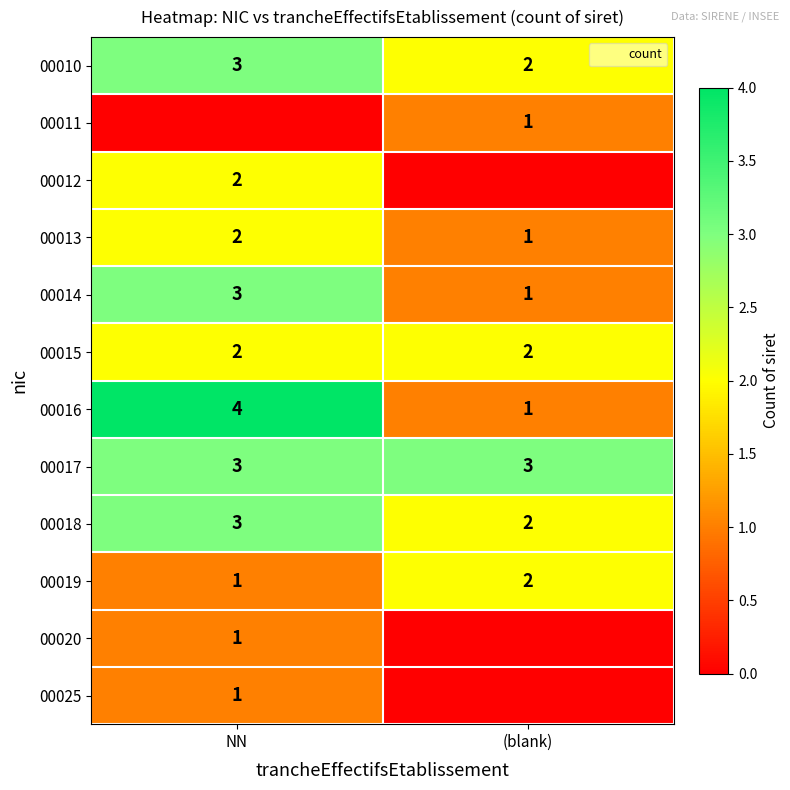

Between (blank) and NN, which is larger?

NN